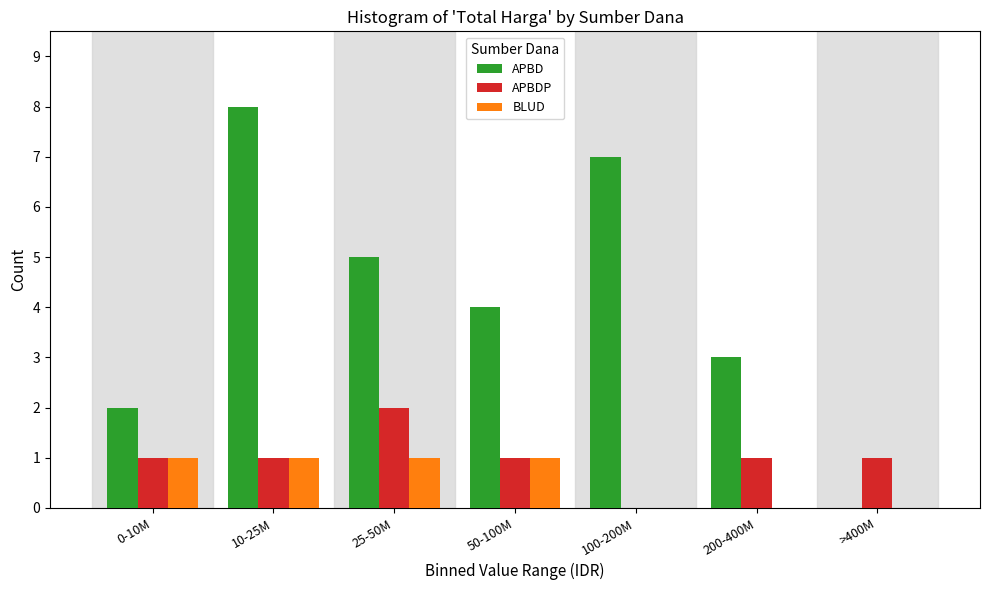

Reading left to right, transcribe all the data shown in this chart.

APBD: 0-10M=2	10-25M=8	25-50M=5	50-100M=4	100-200M=7	200-400M=3	>400M=0
APBDP: 0-10M=1	10-25M=1	25-50M=2	50-100M=1	100-200M=0	200-400M=1	>400M=1
BLUD: 0-10M=1	10-25M=1	25-50M=1	50-100M=1	100-200M=0	200-400M=0	>400M=0